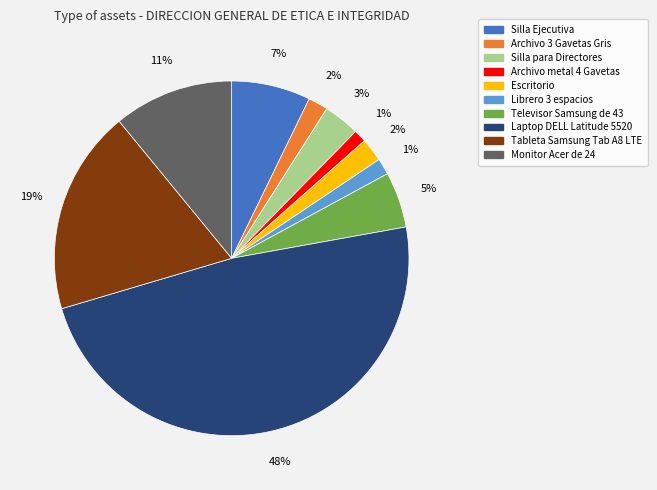

Is the sum of Archivo 3 Gavetas Gris and Silla Ejecutiva greater than half?

No